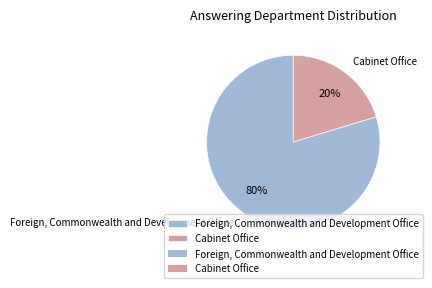

To the nearest percent, what is the combined percentage of Cabinet Office and Foreign, Commonwealth and Development Office?

100%